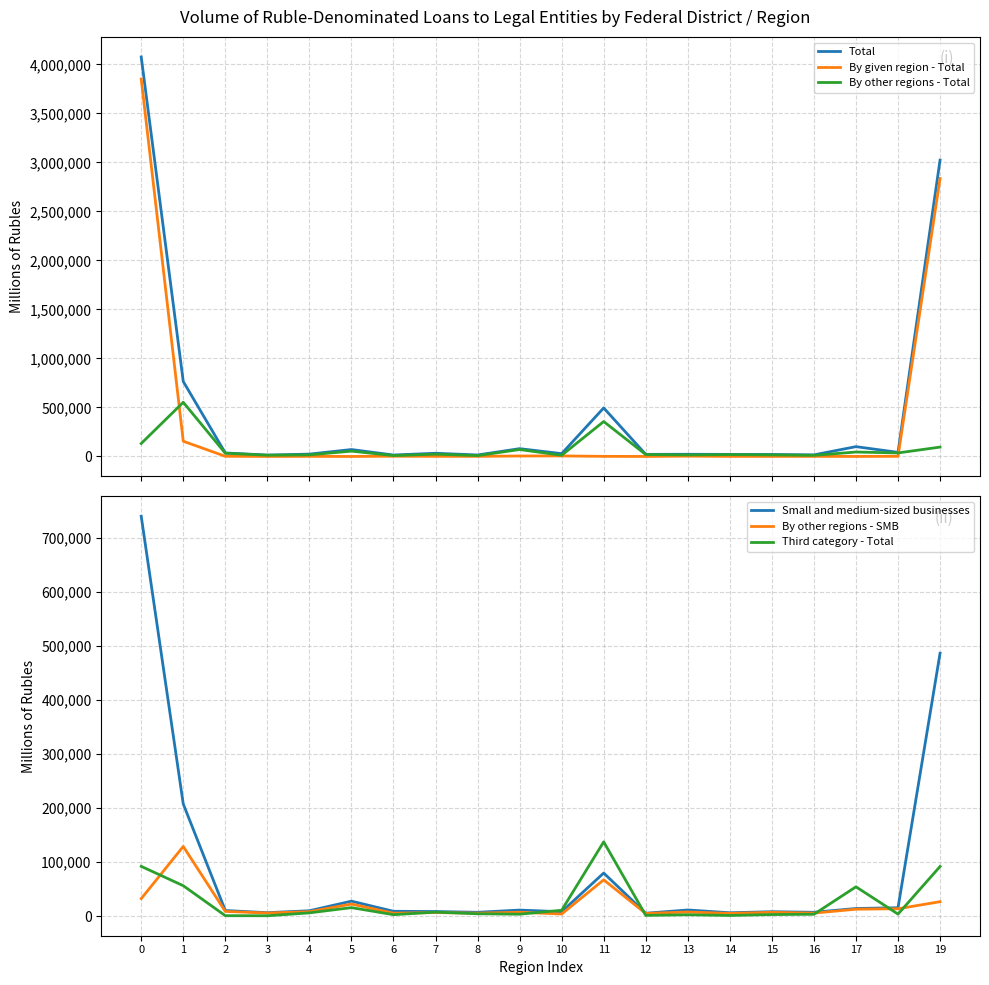

Rank the categories by By given region - Total value from lowest to highest.

3, 5, 12, 17, 14, 15, 16, 4, 11, 7, 8, 18, 2, 6, 13, 9, 10, 1, 19, 0